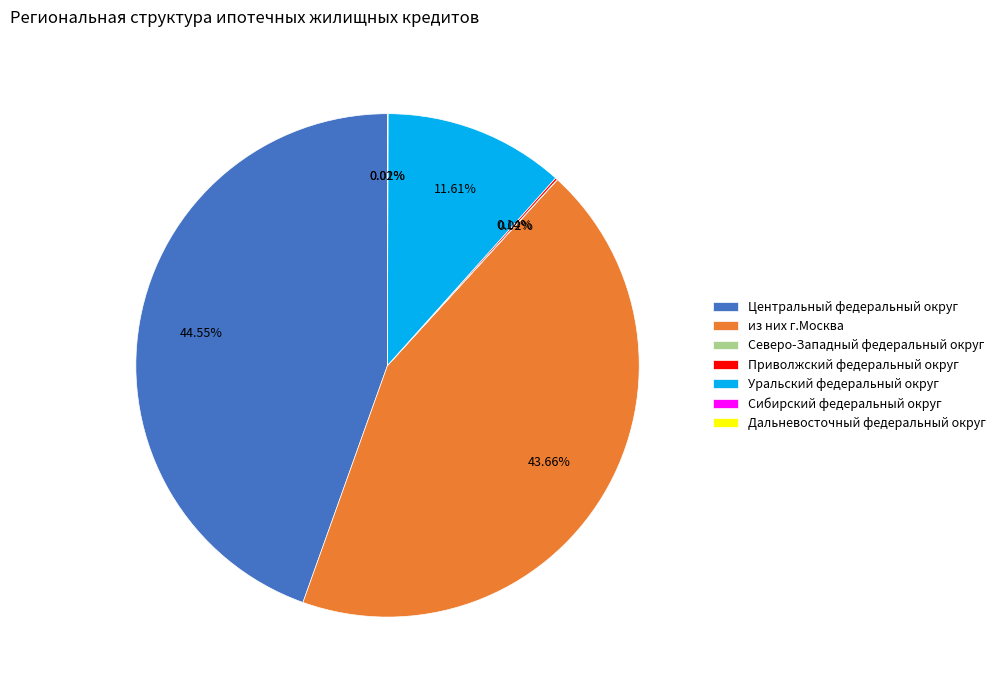

Which category has the biggest portion of the pie?

Центральный федеральный округ